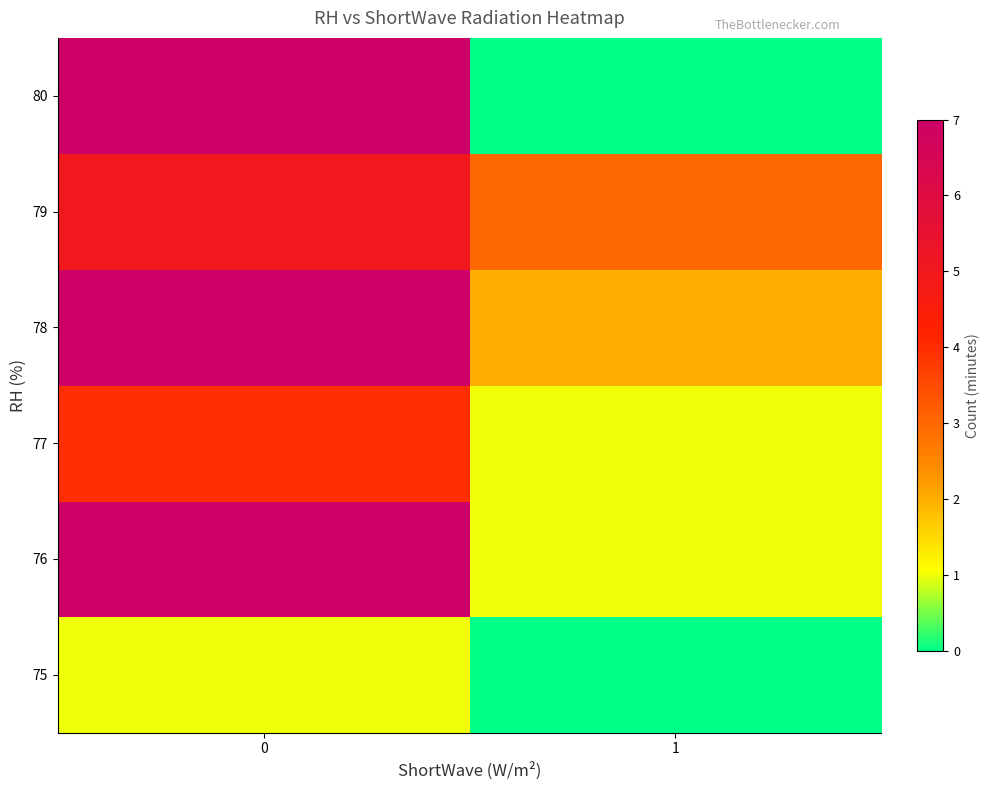

At how many categories does at least one series exceed 1?

2